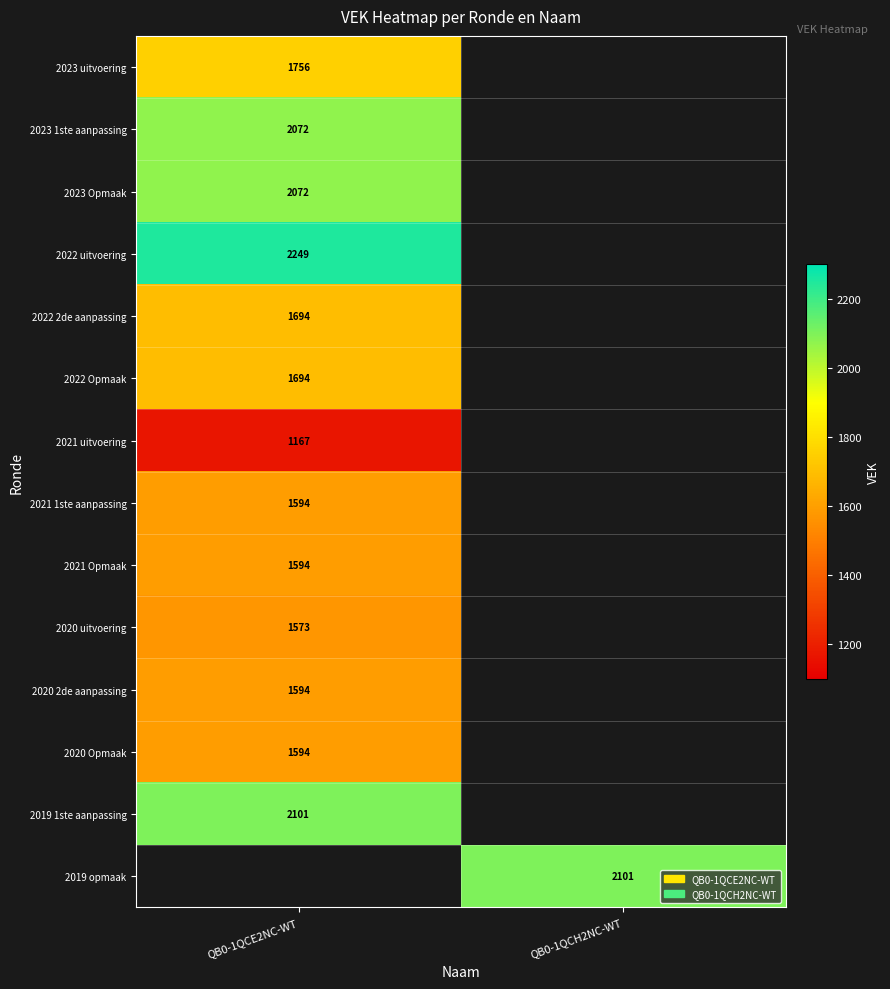

Which label corresponds to the largest value in the chart?

QB0-1QCE2NC-WT